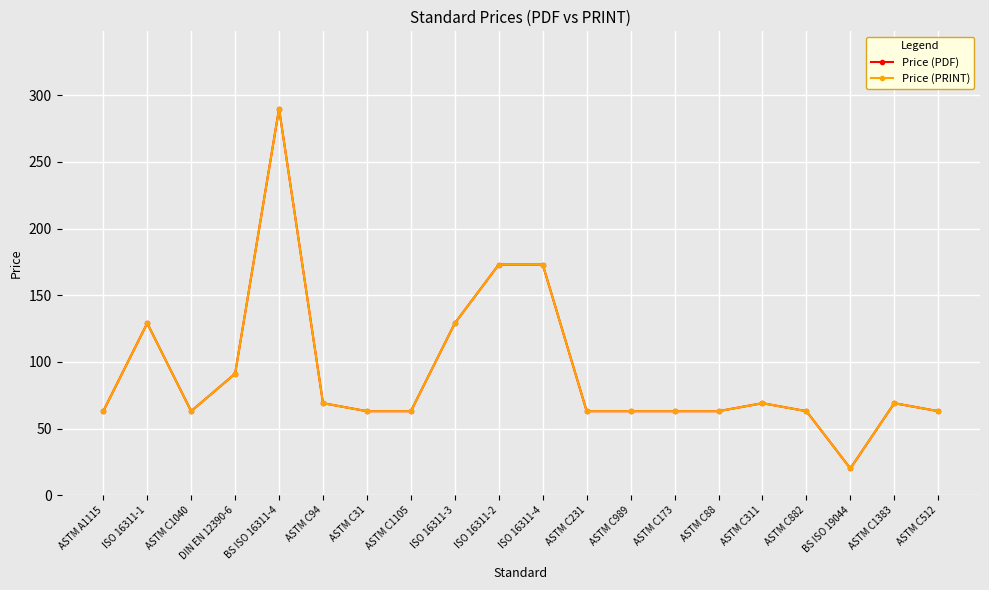

Is this an area chart (filled region under the line)?

No